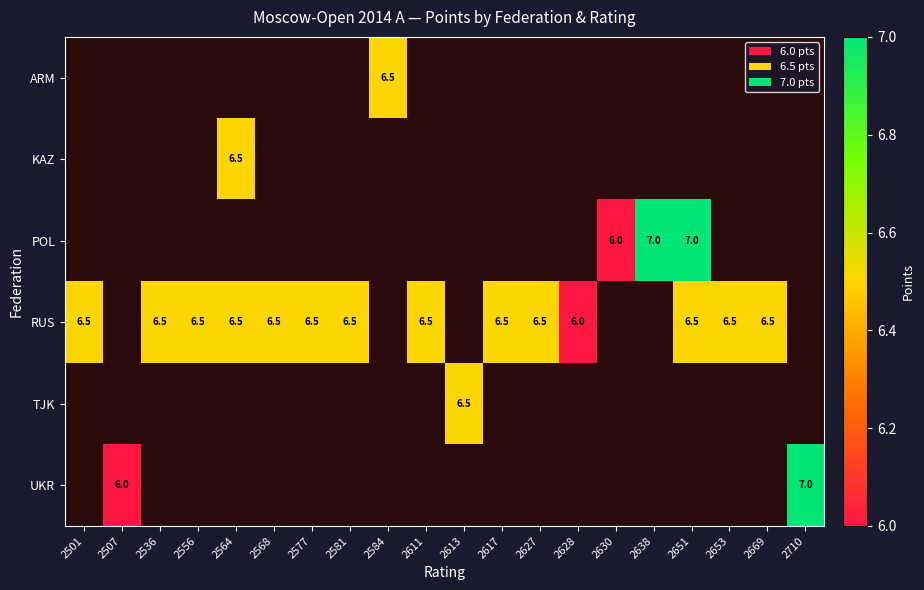

How many data points does each series have?

20